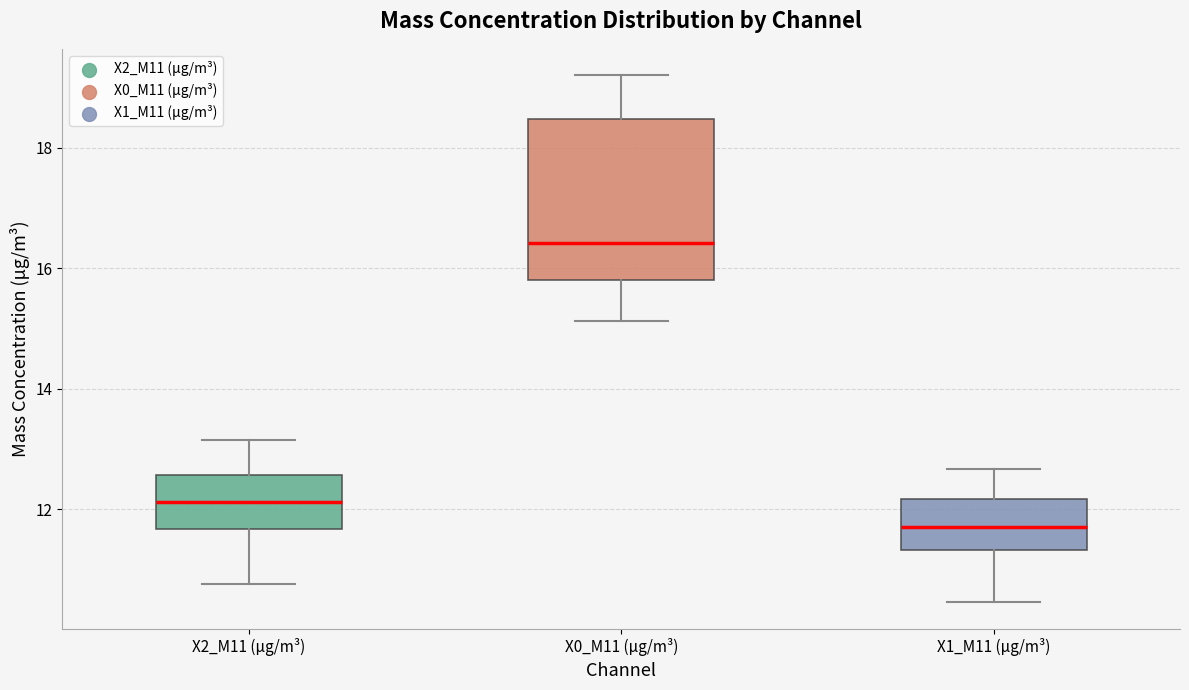

Reading left to right, read every box against the y-axis: the position of its median line, the range the box covers, and the ends of its whiskers. The values are not printed on the chart, so give them approximately, as read against the axis.

X2_M11 (μg/m³): median 12.2, box 11.6 to 12.6, whiskers 10.8 to 13.2
X0_M11 (μg/m³): median 16.4, box 15.8 to 18.4, whiskers 15.2 to 19.2
X1_M11 (μg/m³): median 11.8, box 11.4 to 12.2, whiskers 10.4 to 12.6